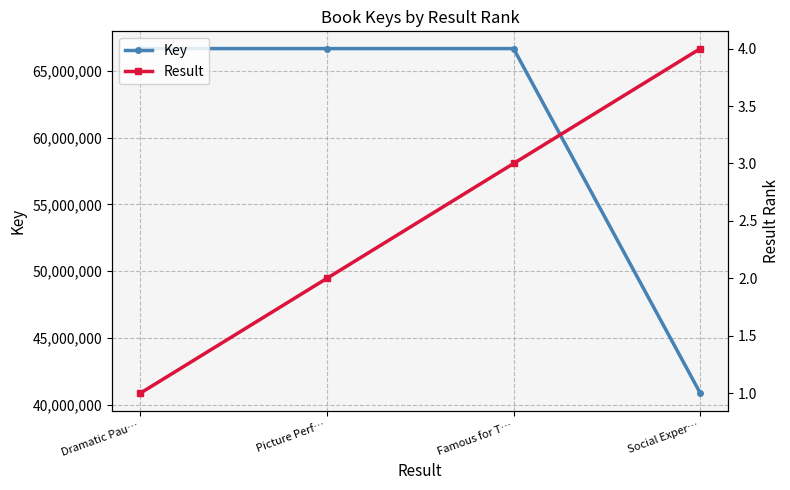

What position from the right is Picture Perf…?

3